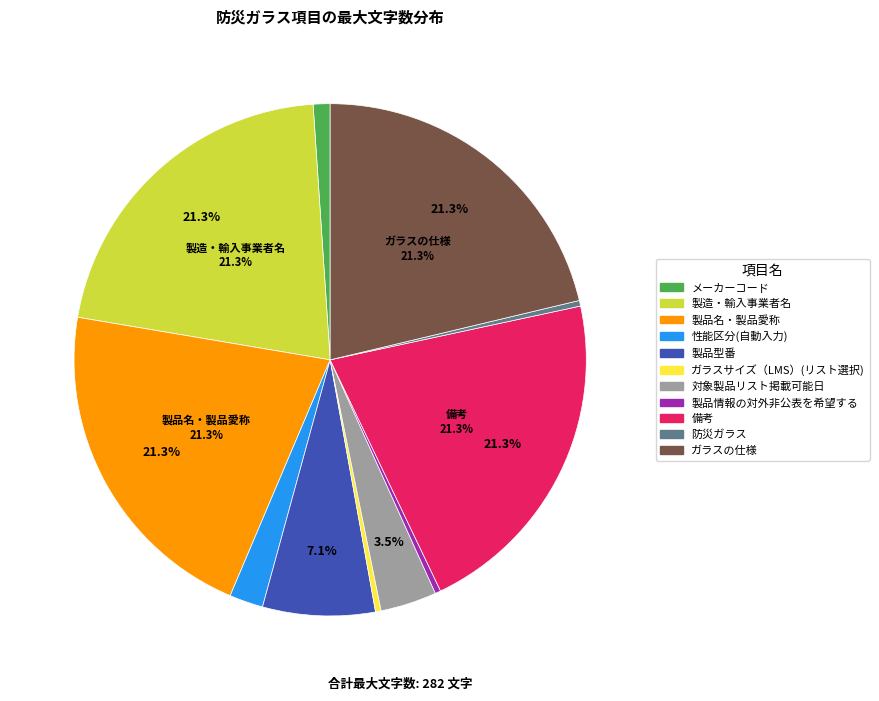

How much of the chart is everything except 対象製品リスト掲載可能日?

96.5%